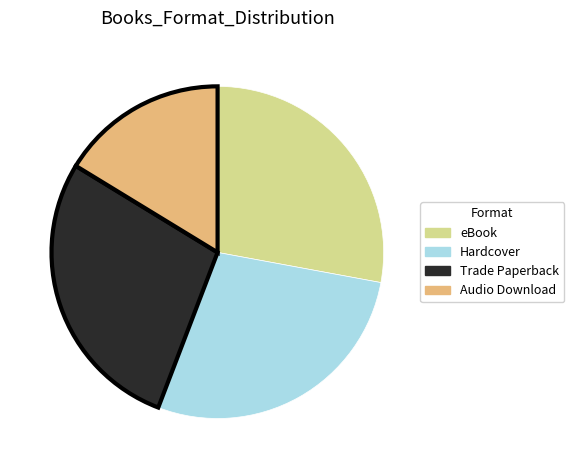

Which has a higher value, Hardcover or Audio Download?

Hardcover